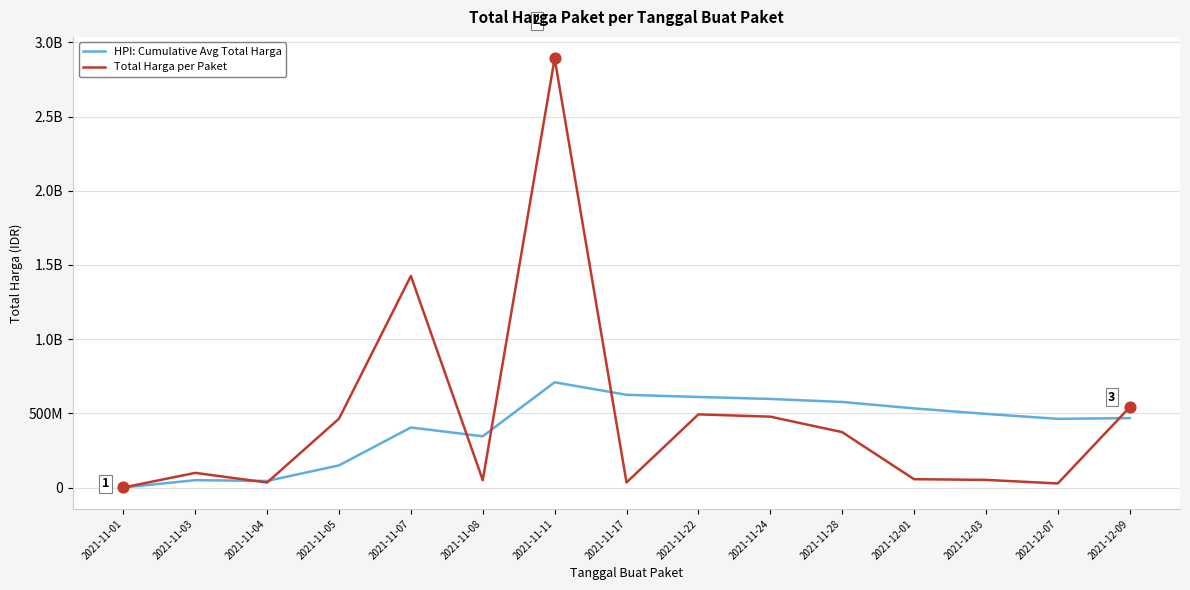

What are all the series names shown in the legend?

HPI: Cumulative Avg Total Harga, Total Harga per Paket